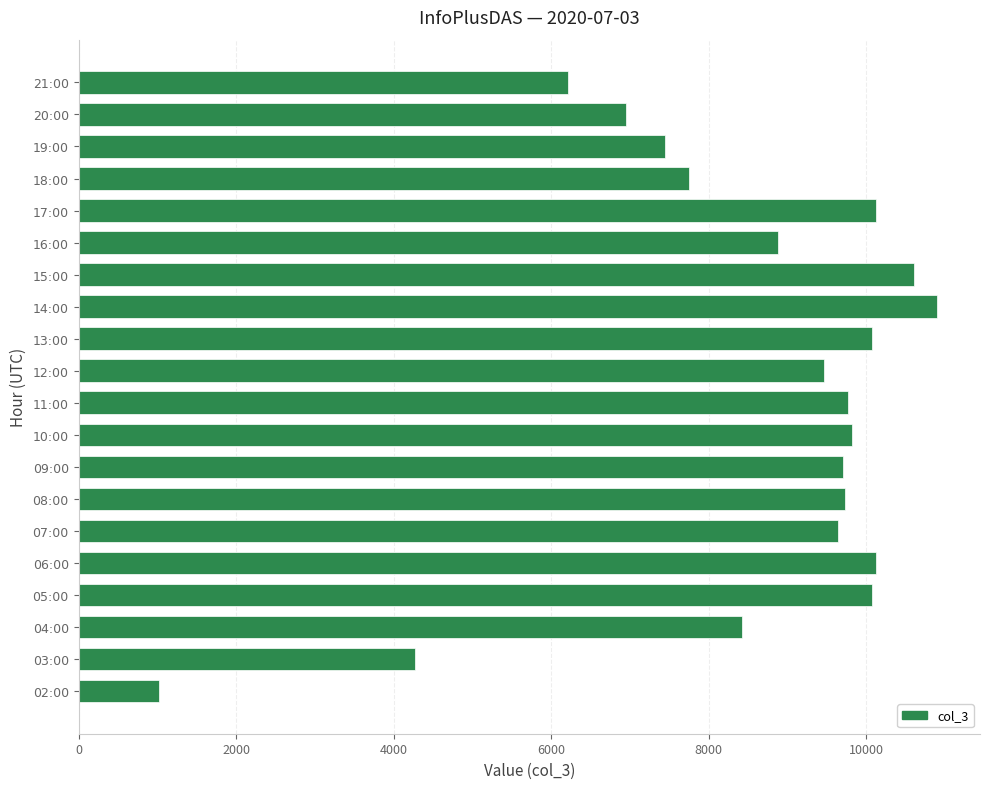

Count the number of data series in this chart.

1